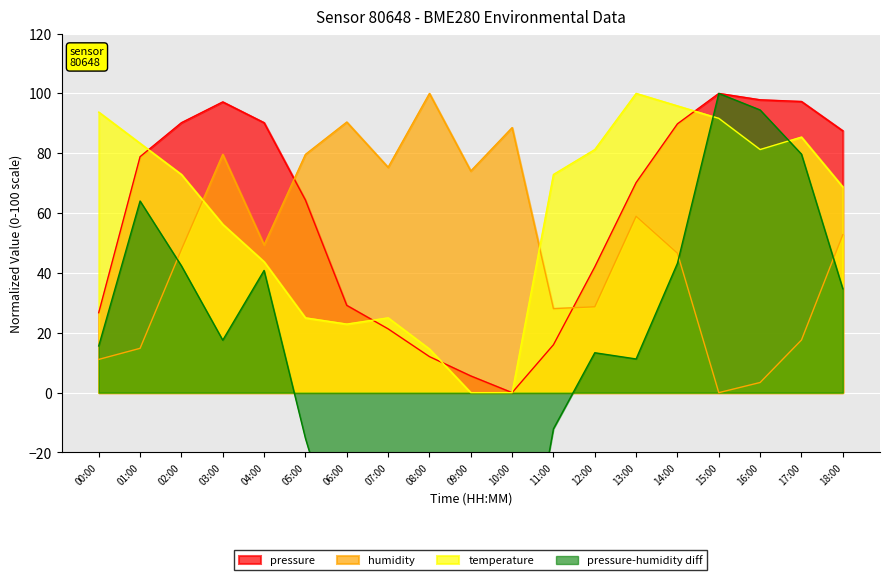

How many categories are shown in the chart?

19